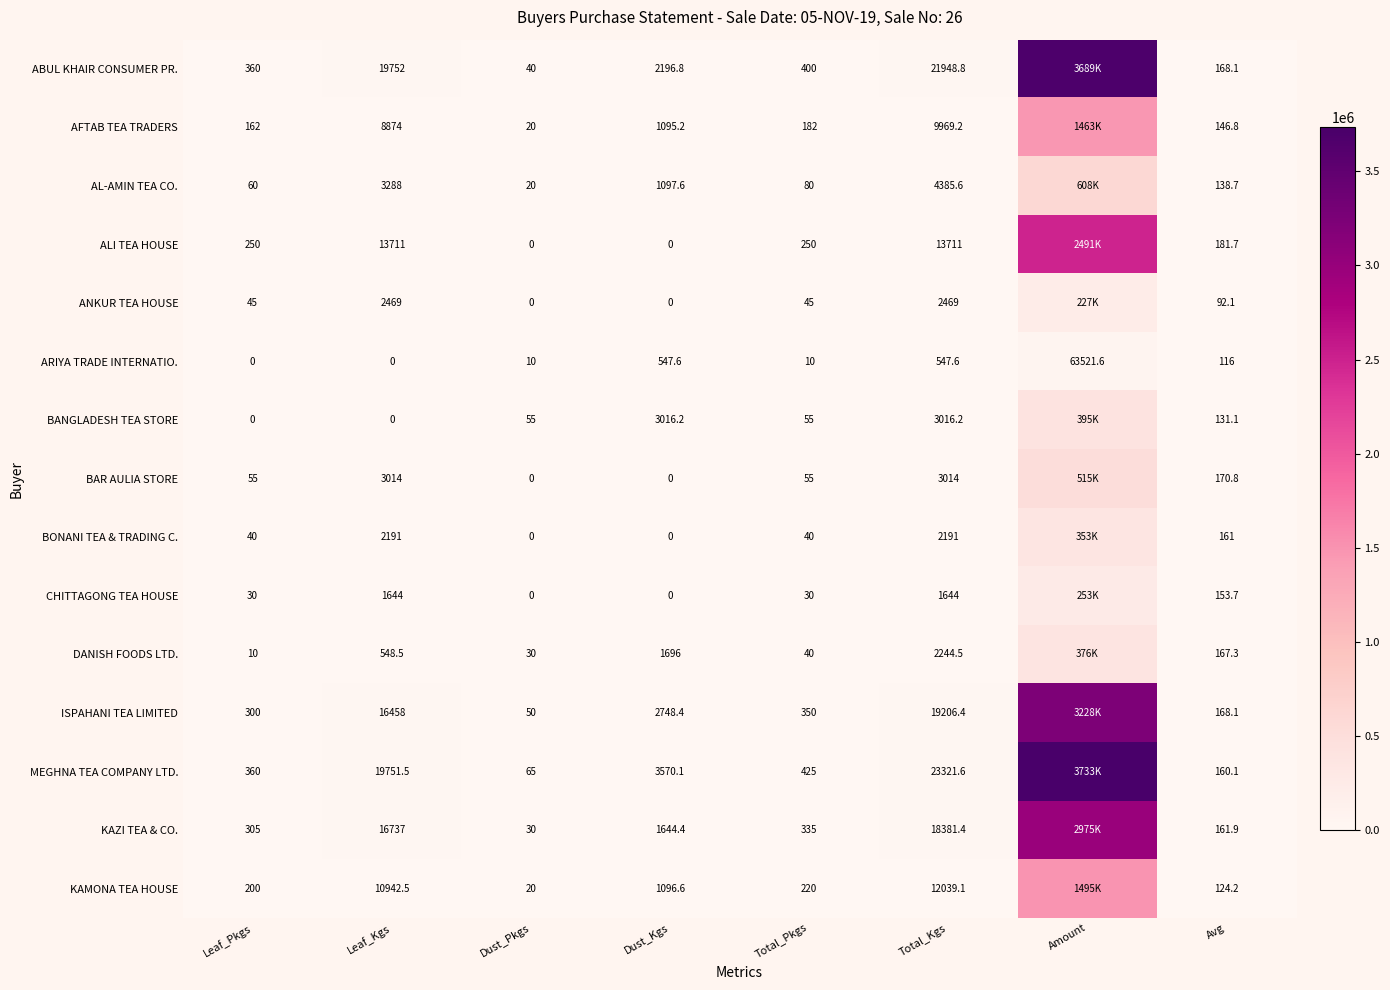

How many series are shown in this chart?

15